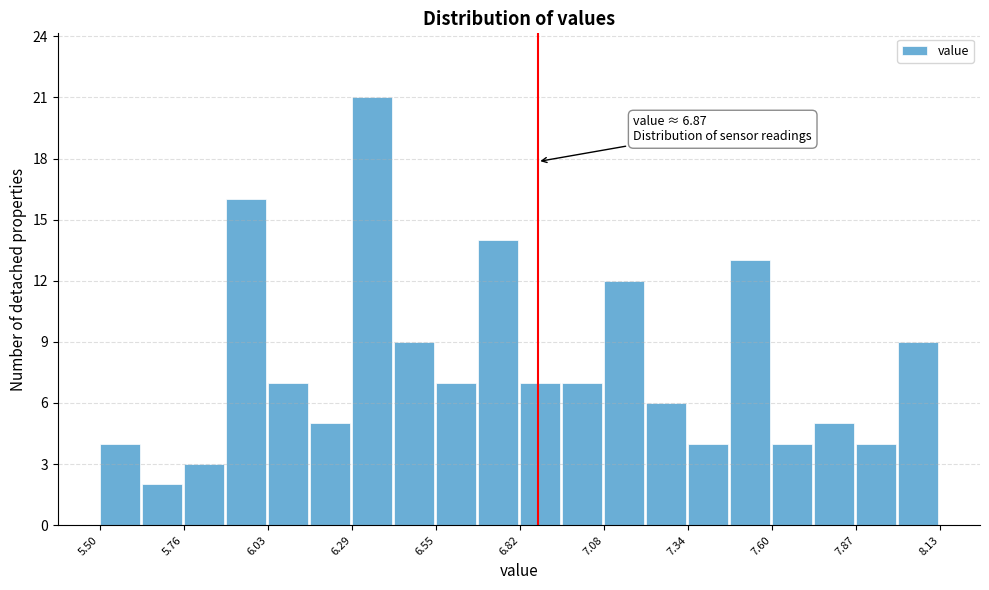

Around what value on the x-axis is the tallest bar? Give the approximate position of its centre, as read against the axis.

6.35